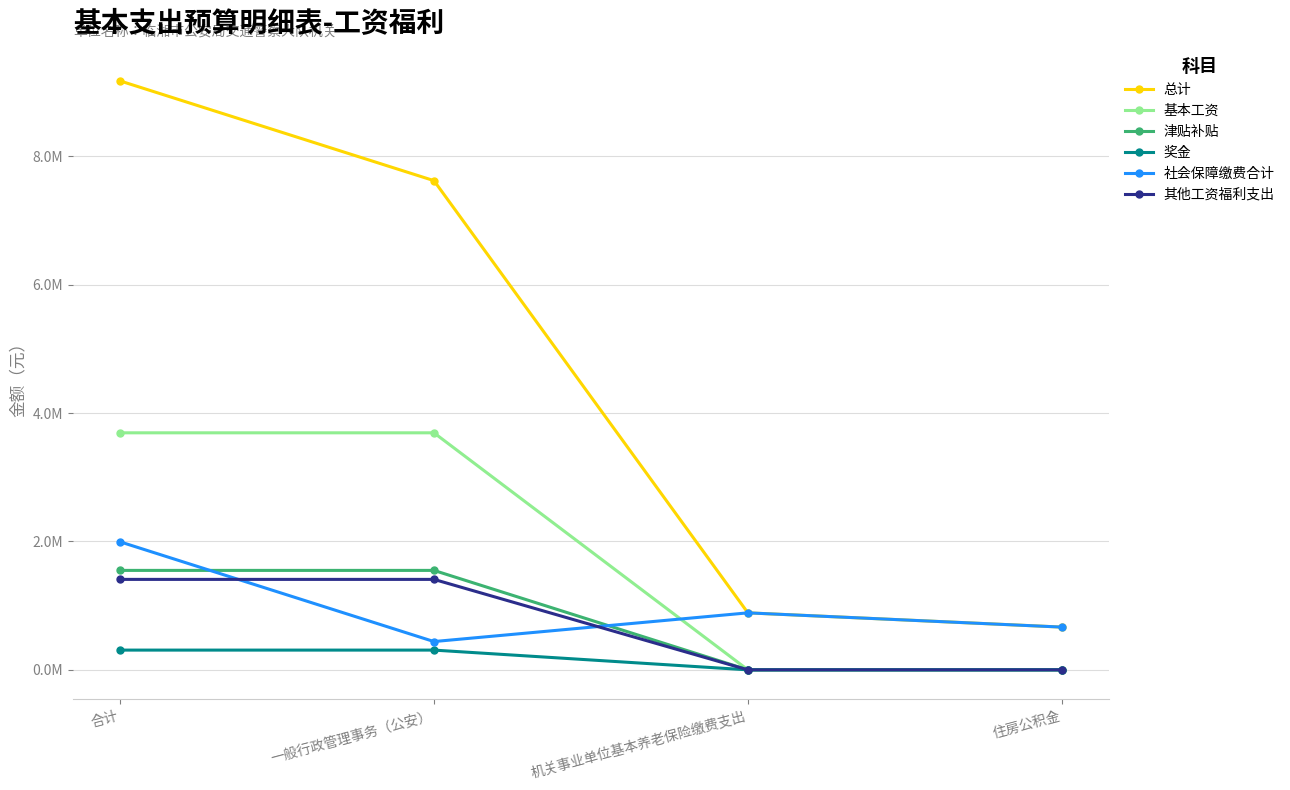

What is the label of the 1st point from the left?

合计